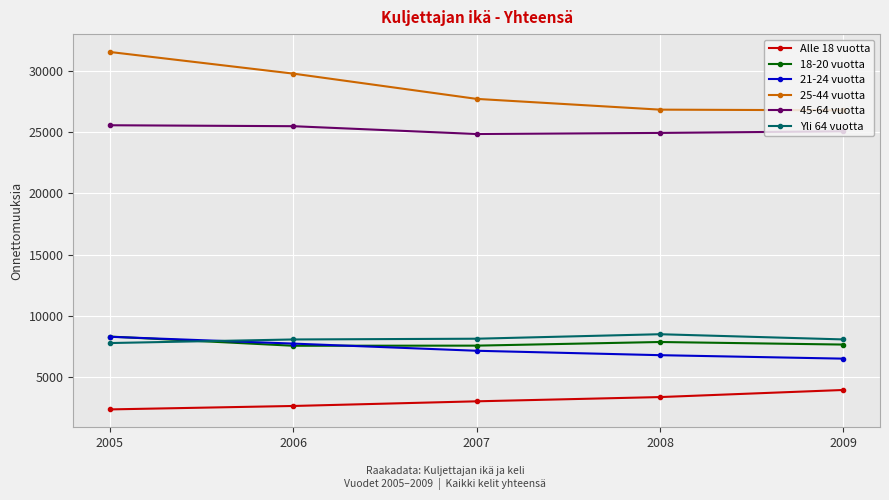

Which series has the largest range (max minus min)?

25-44 vuotta